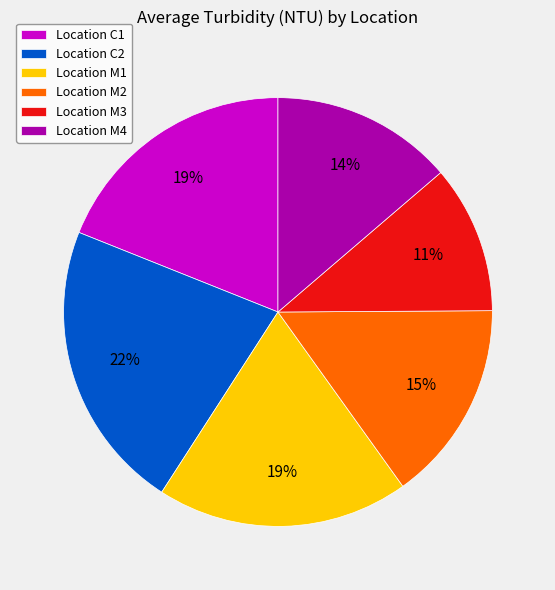

Which slice is the largest?

Location C2